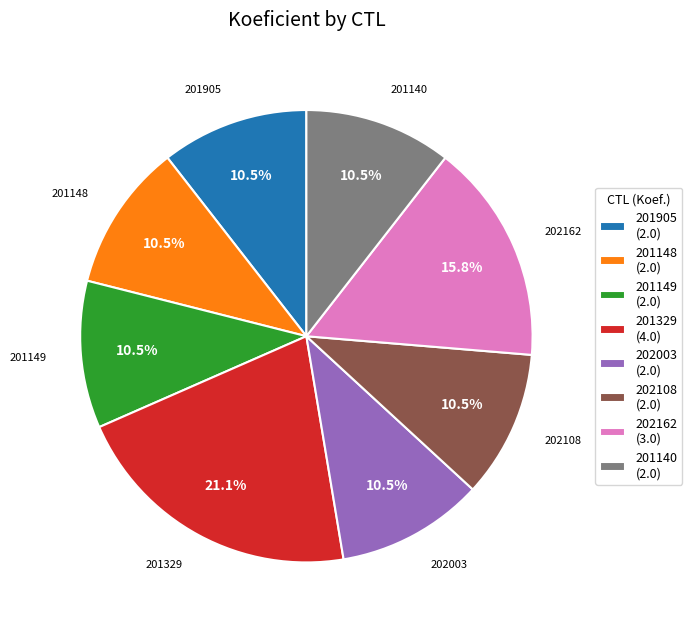

How many segments does this pie chart have?

8